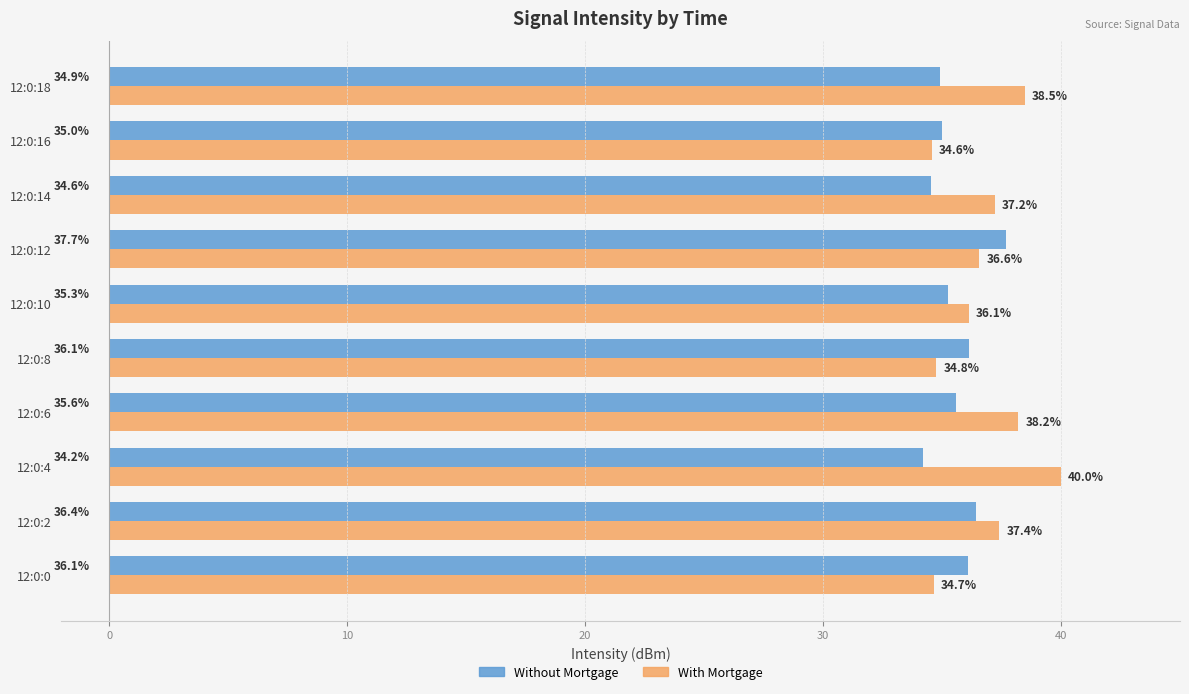

What is the difference between the highest and lowest values at 12:0:6?

2.6